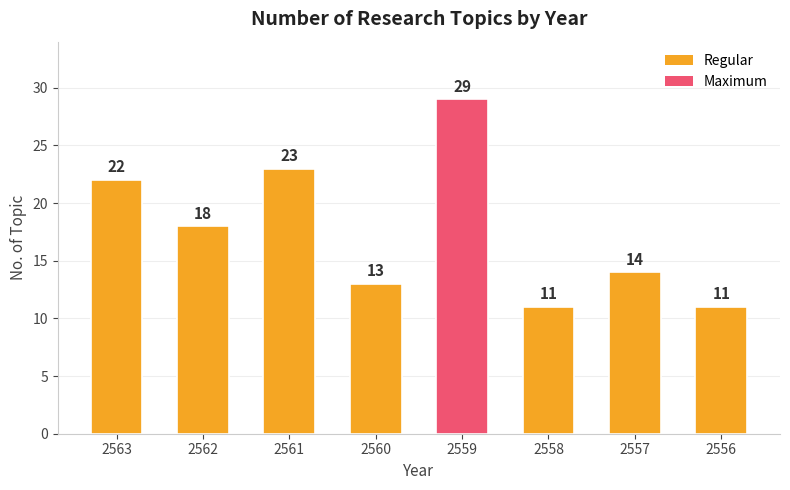

Read the value at 2558, to the nearest 10.

10